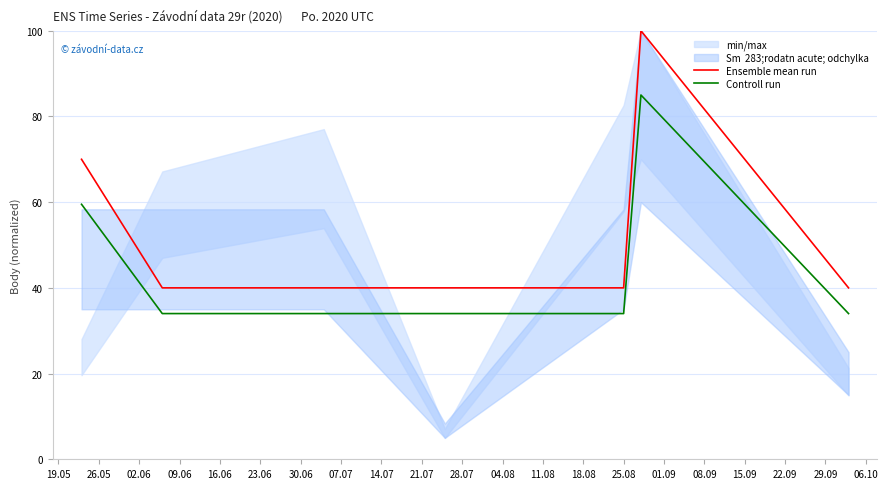

At how many categories does at least one series exceed 55?

2